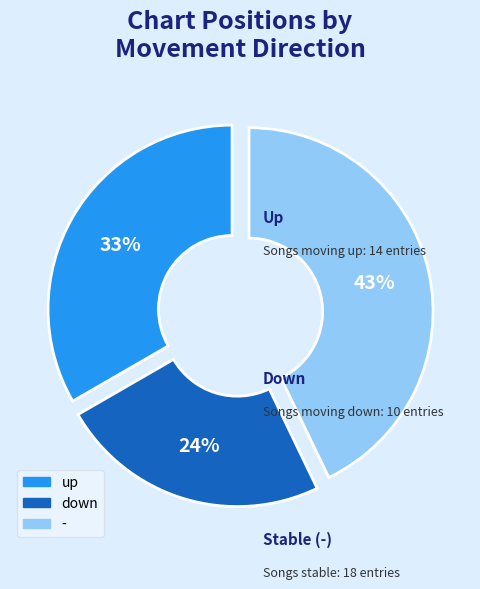

To the nearest percent, what percentage of the pie is up?

33%